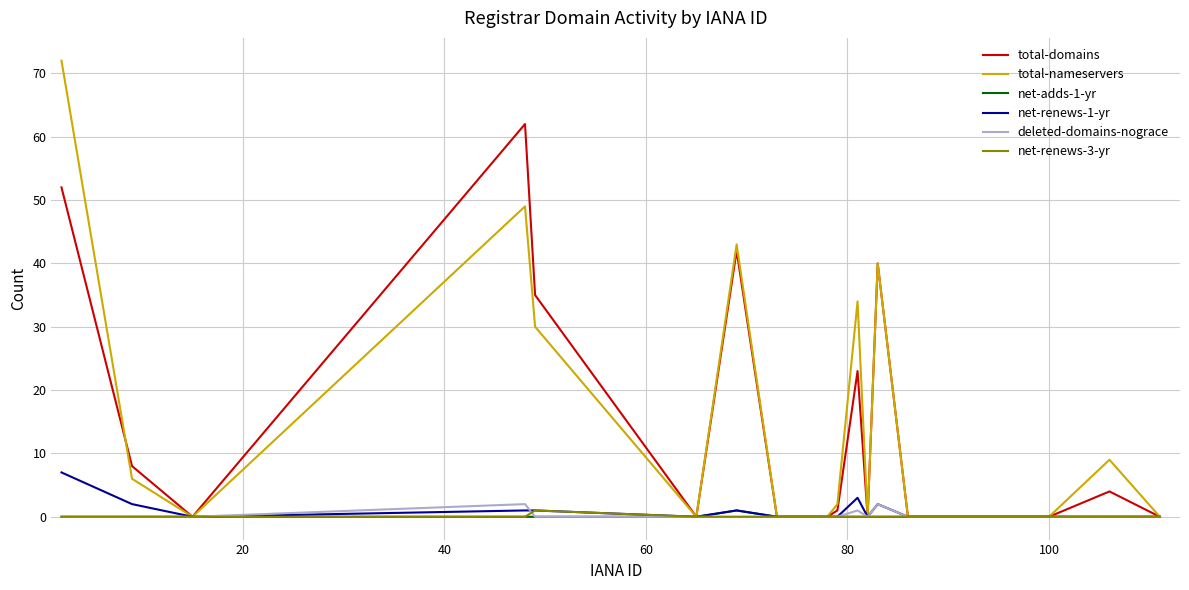

What is the greatest value displayed?

72